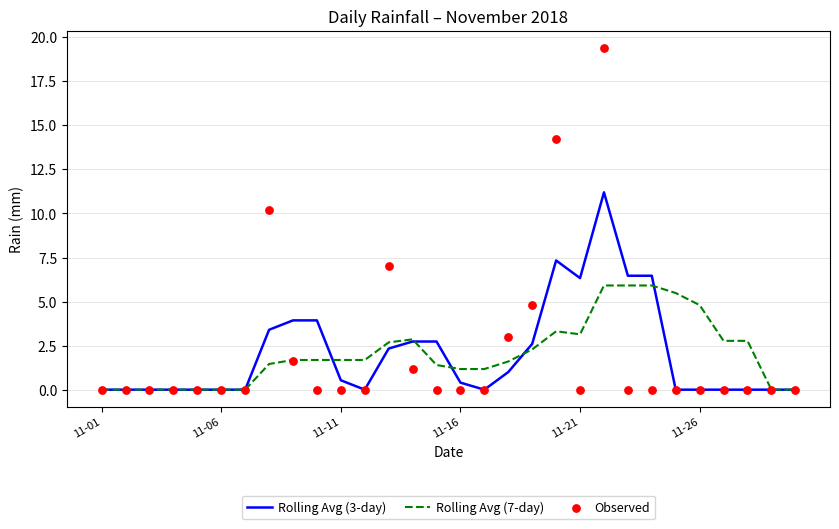

What are all the series names shown in the legend?

Rolling Avg (3-day), Rolling Avg (7-day), Observed